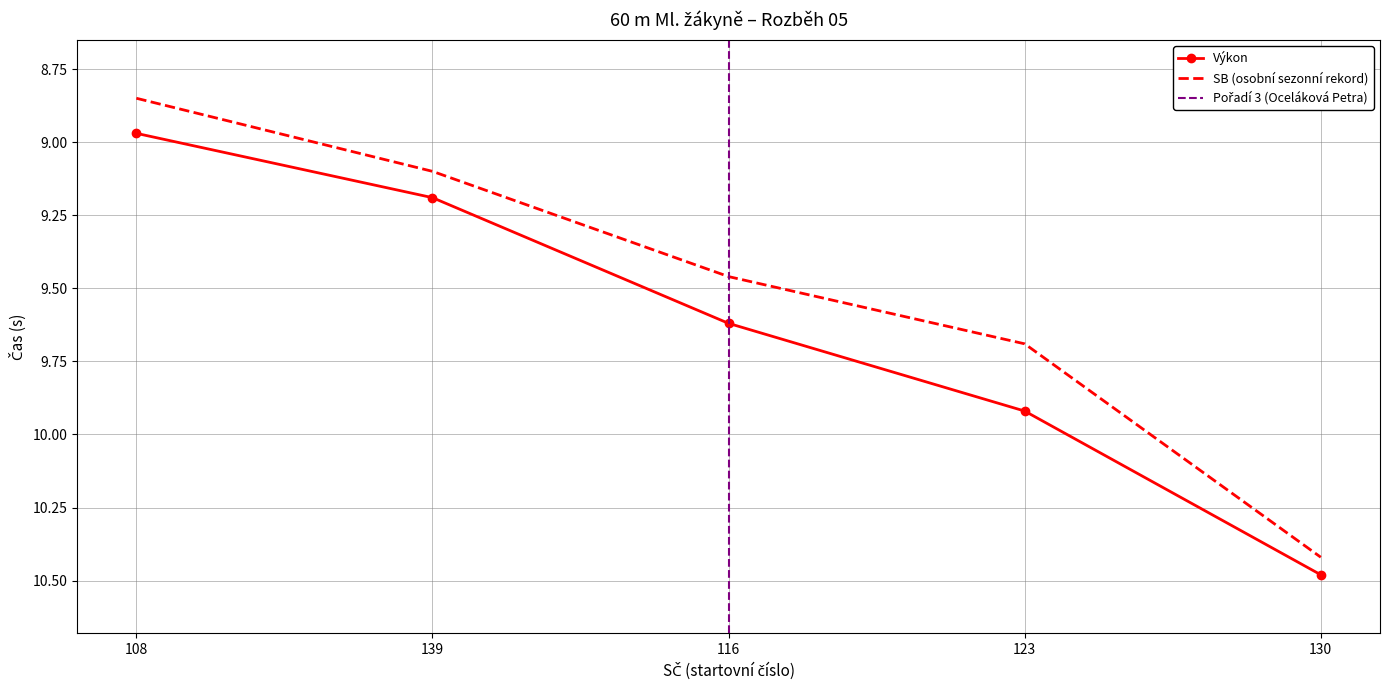

What is the difference between the highest and lowest values at 130?

0.1